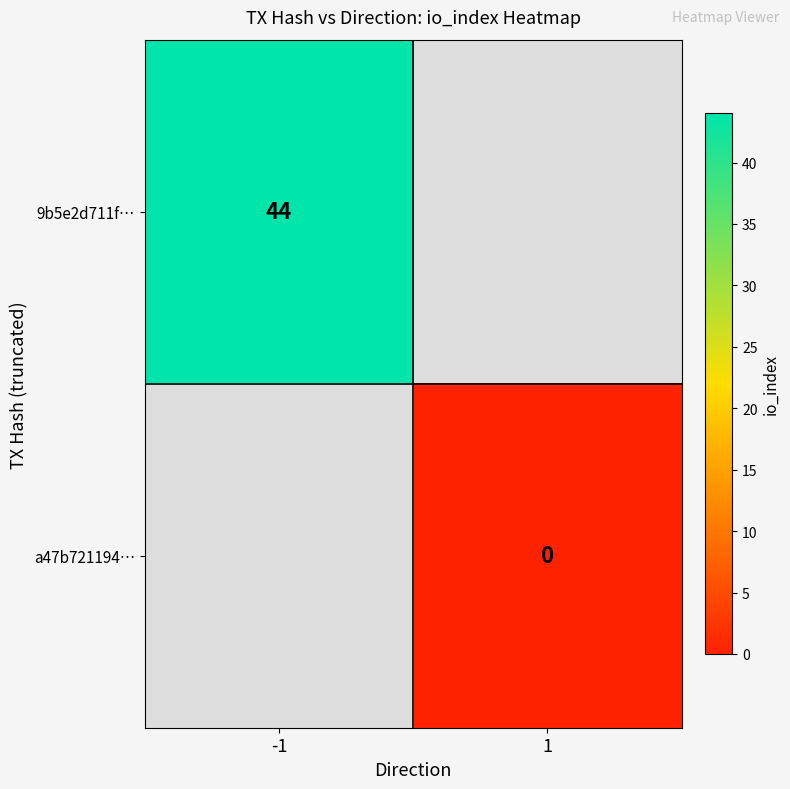

Is the value of a47b721194… at 1 greater than the value of 9b5e2d711f… at -1?

No